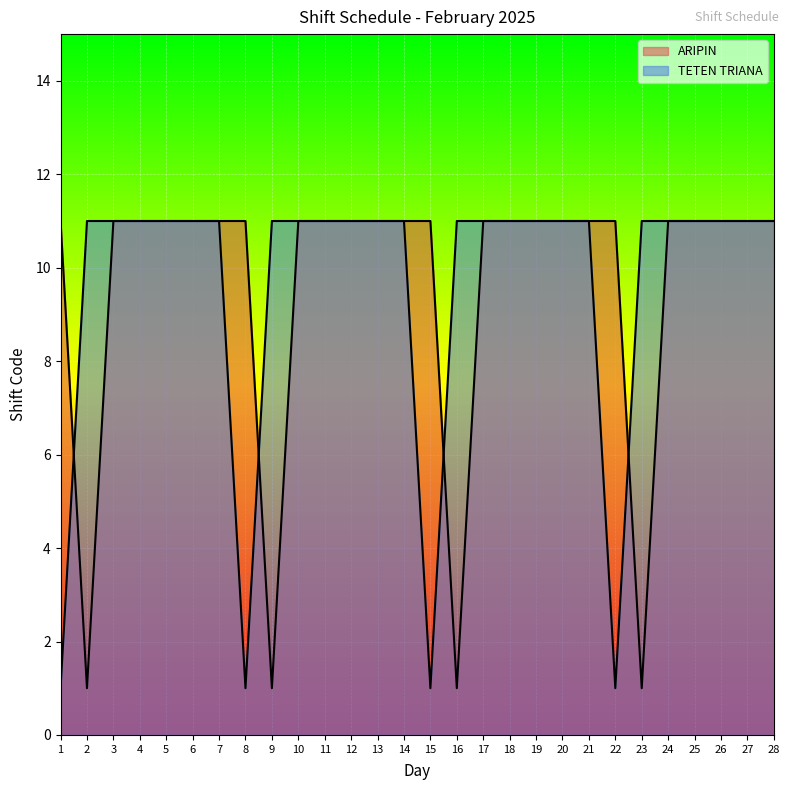

Reading left to right, transcribe all the data shown in this chart.

ARIPIN: 1=11.0	2=1.0	3=11.0	4=11.0	5=11.0	6=11.0	7=11.0	8=11.0	9=1.0	10=11.0	11=11.0	12=11.0	13=11.0	14=11.0	15=11.0	16=1.0	17=11.0	18=11.0	19=11.0	20=11.0	21=11.0	22=11.0	23=1.0	24=11.0	25=11.0	26=11.0	27=11.0	28=11.0
TETEN TRIANA: 1=1.0	2=11.0	3=11.0	4=11.0	5=11.0	6=11.0	7=11.0	8=1.0	9=11.0	10=11.0	11=11.0	12=11.0	13=11.0	14=11.0	15=1.0	16=11.0	17=11.0	18=11.0	19=11.0	20=11.0	21=11.0	22=1.0	23=11.0	24=11.0	25=11.0	26=11.0	27=11.0	28=11.0